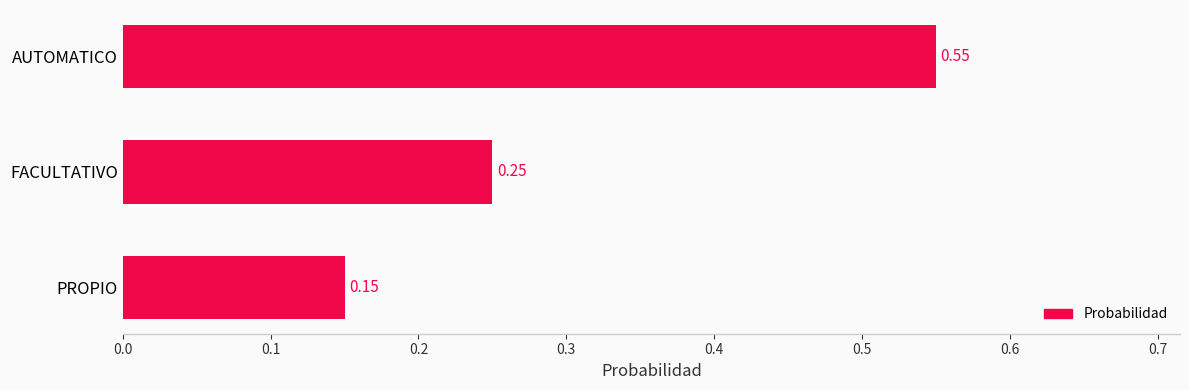

Are the bars grouped side by side (vs. stacked)?

No